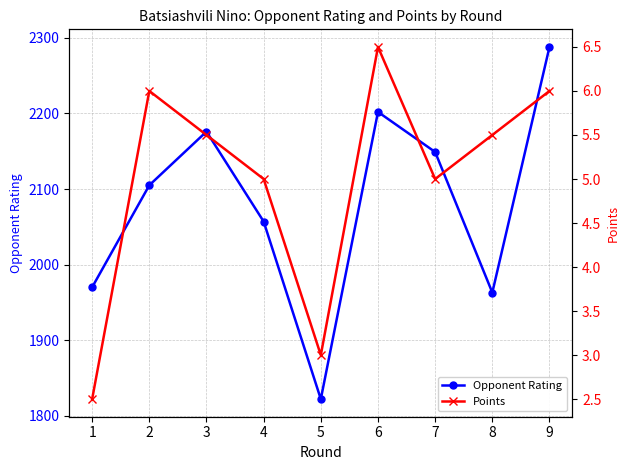

What is the sum of all Opponent Rating values?

18732